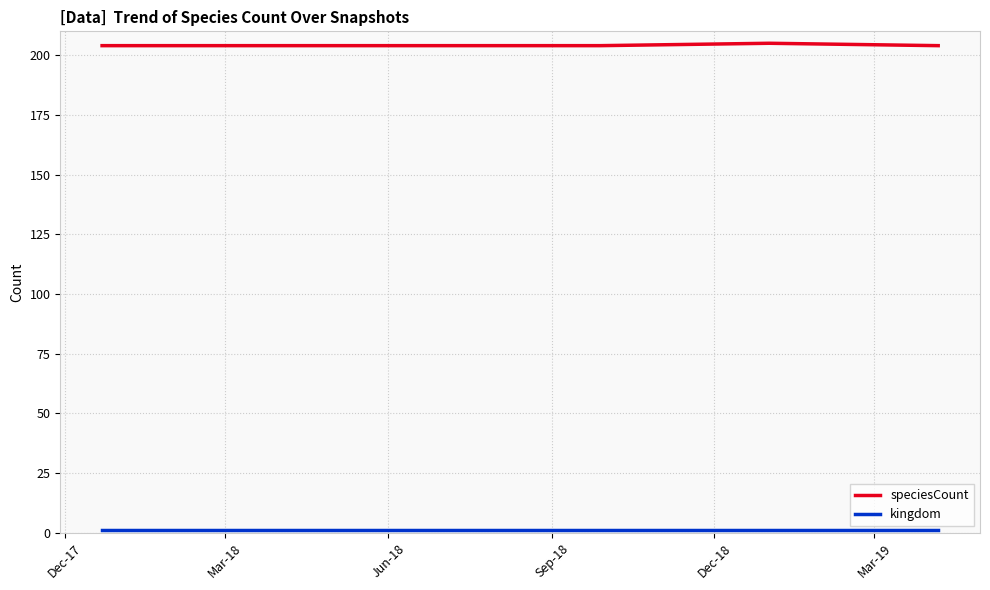

What is the lowest value of the speciesCount series?

204